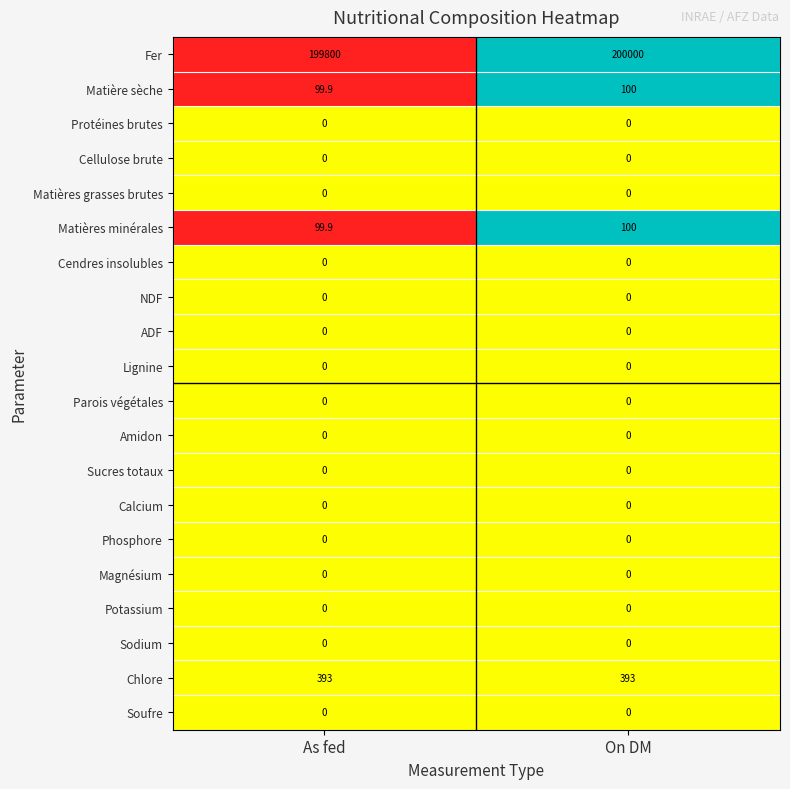

Which series changed the most between As fed and On DM?

Fer